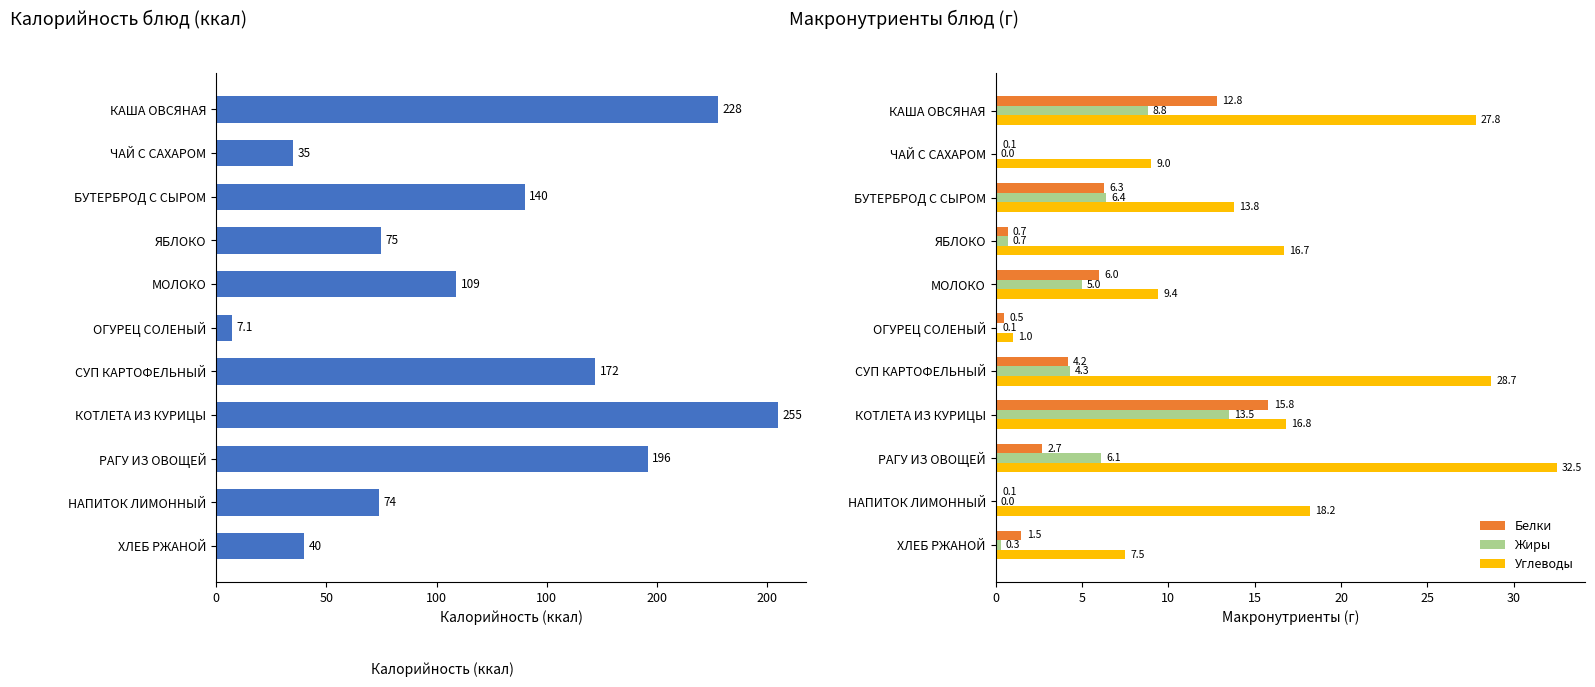

What is the sum of the Углеводы values at КАША ОВСЯНАЯ and РАГУ ИЗ ОВОЩЕЙ?

60.3